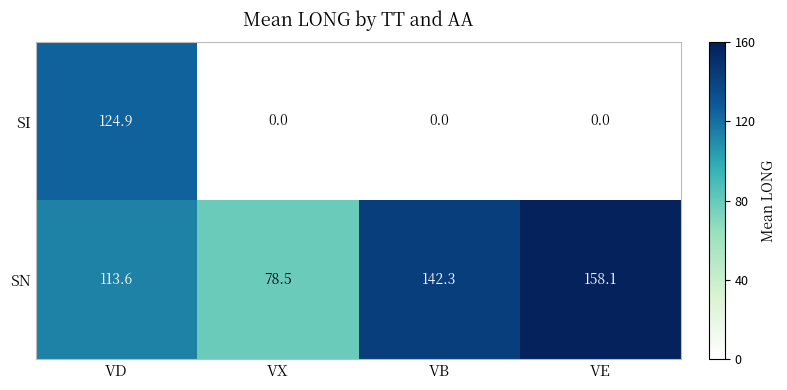

How many data points does each series have?

4